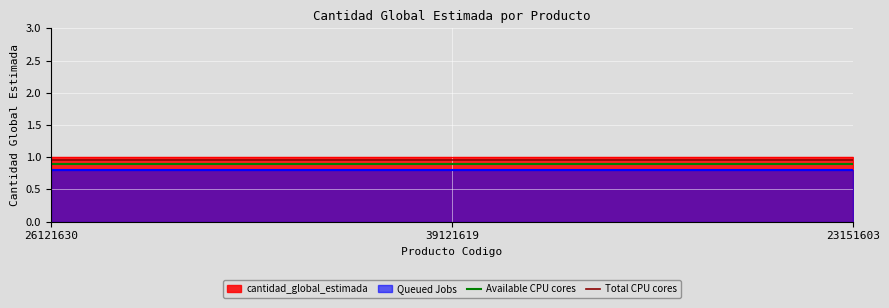

Which has a higher value, 26121630 or 39121619?

26121630